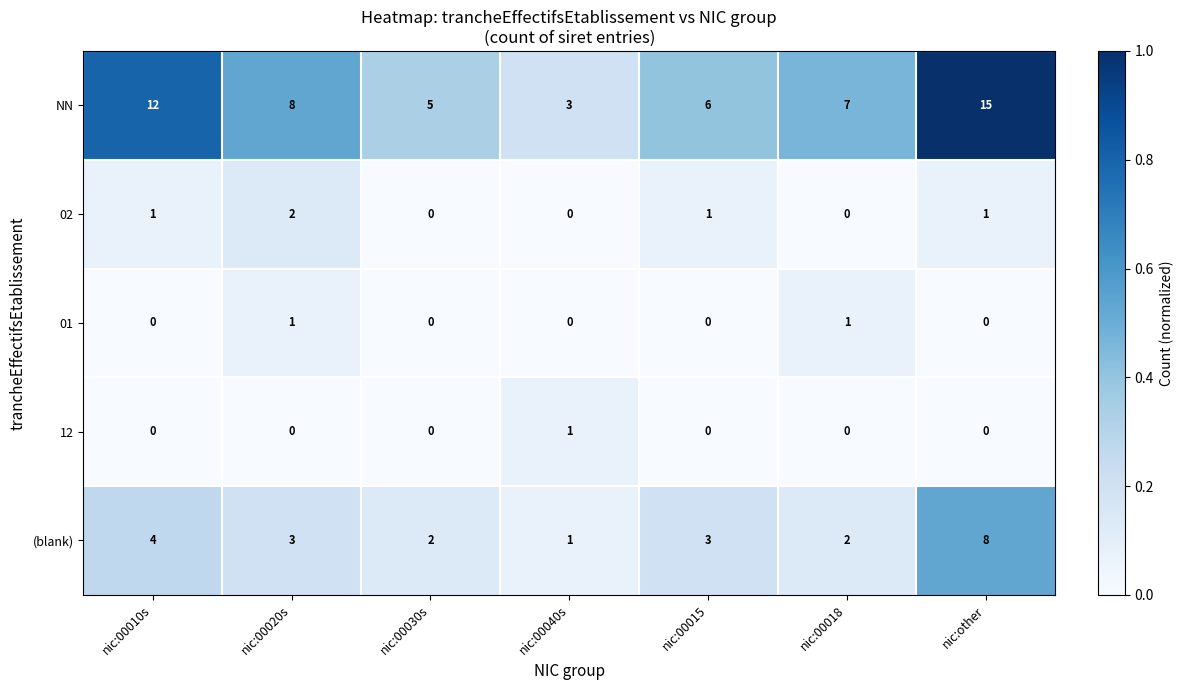

Between nic:00010s and nic:00040s, which series saw the biggest shift?

NN